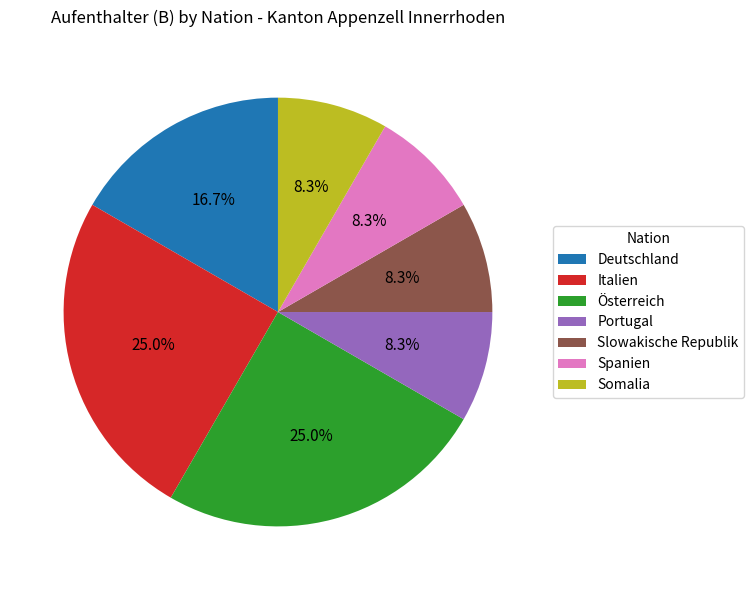

Does any single category account for the majority?

No